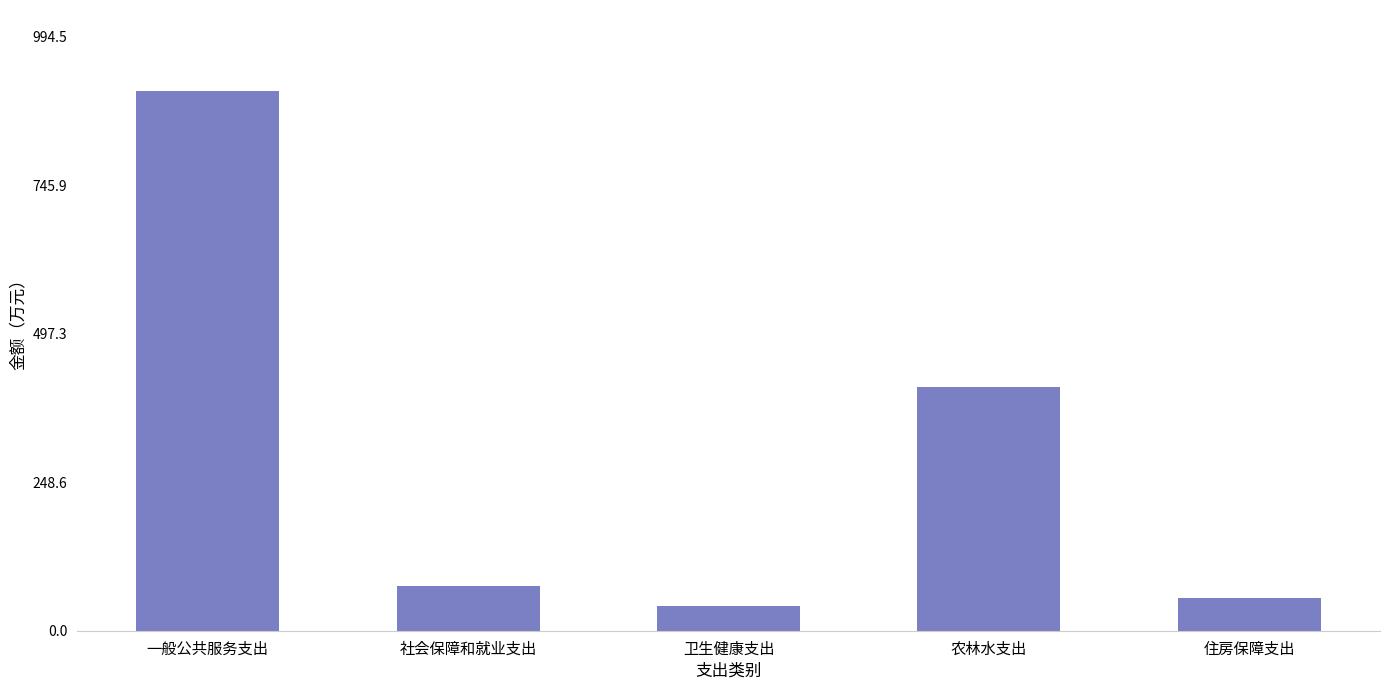

Does the chart contain stacked bars?

No